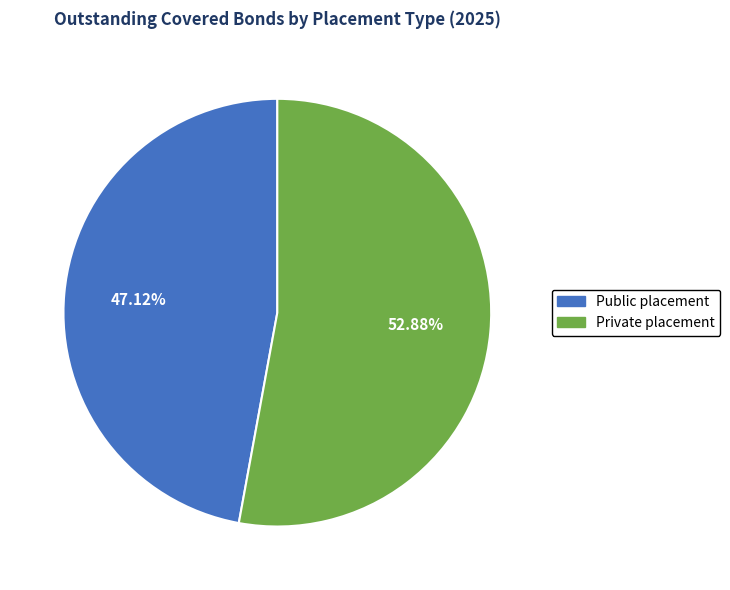

Between Private placement and Public placement, which is larger?

Private placement